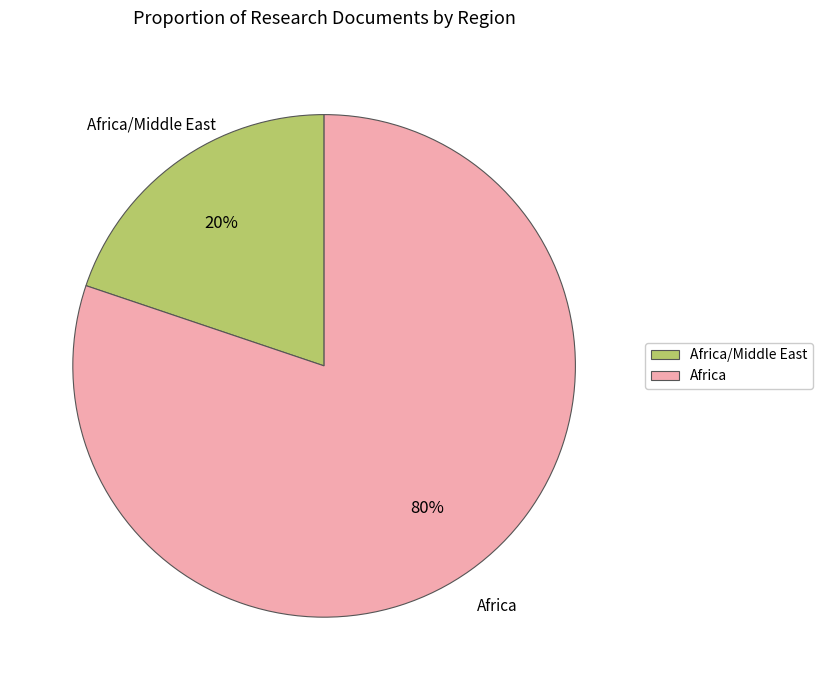

What is the smallest slice in the pie chart?

Africa/Middle East